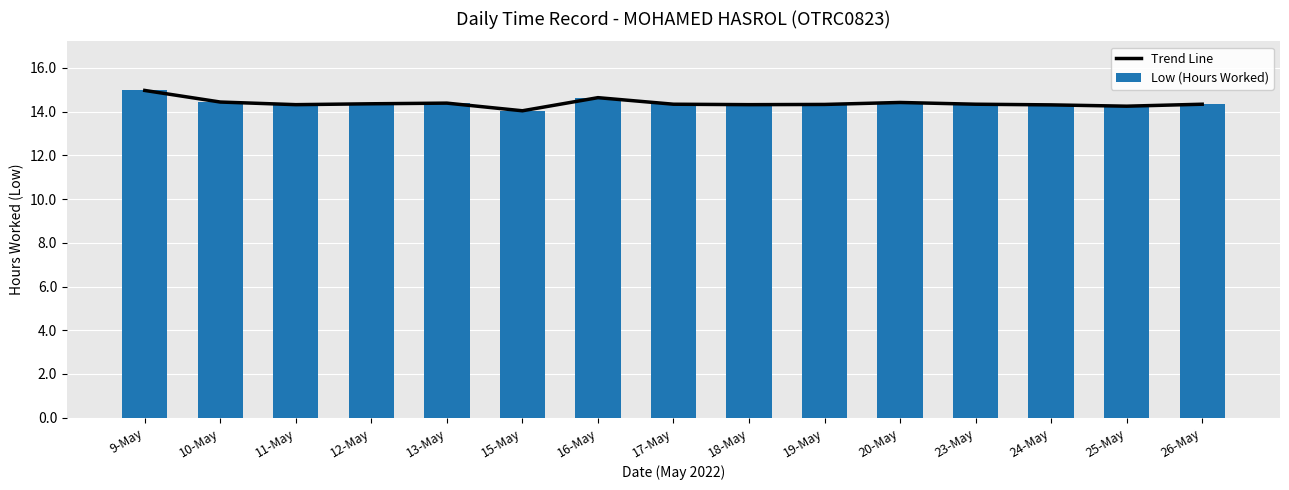

At which category is the sum across all series the highest?

9-May